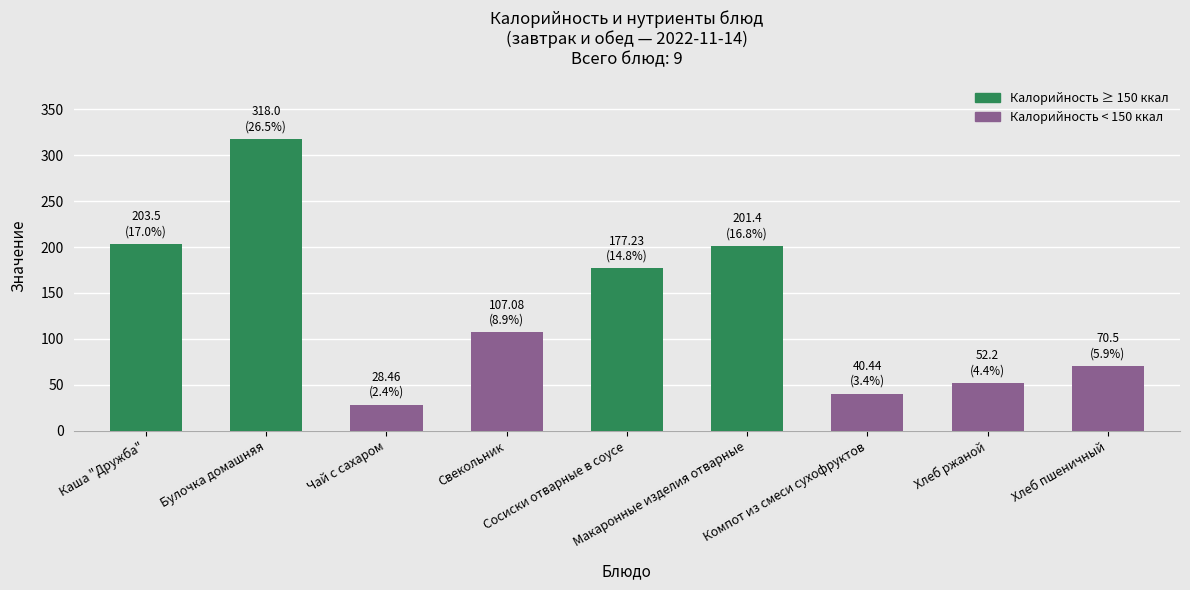

Where does the data first go above 107?

Каша "Дружба"